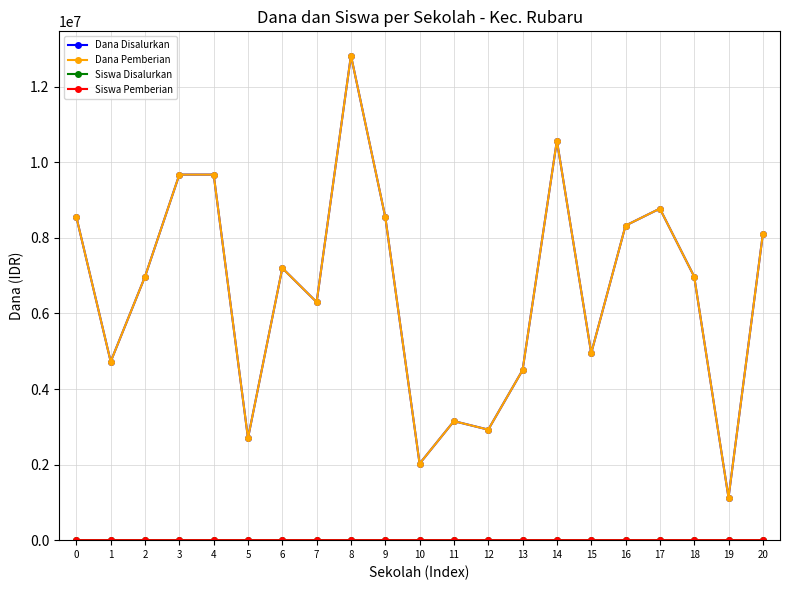

Reading left to right, extract all data points from this chart.

Dana Disalurkan: 0=8550000	1=4725000	2=6975000	3=9675000	4=9675000	5=2700000	6=7200000	7=6300000	8=12825000	9=8550000	10=2025000	11=3150000	12=2925000	13=4500000	14=10575000	15=4950000	16=8325000	17=8775000	18=6975000	19=1125000	20=8100000
Dana Pemberian: 0=8550000	1=4725000	2=6975000	3=9675000	4=9675000	5=2700000	6=7200000	7=6300000	8=12825000	9=8550000	10=2025000	11=3150000	12=2925000	13=4500000	14=10575000	15=4950000	16=8325000	17=8775000	18=6975000	19=1125000	20=8100000
Siswa Disalurkan: 0=22	1=11	2=22	3=24	4=23	5=7	6=17	7=18	8=36	9=22	10=9	11=8	12=7	13=11	14=28	15=11	16=30	17=21	18=16	19=3	20=20
Siswa Pemberian: 0=22	1=11	2=22	3=24	4=23	5=7	6=17	7=18	8=36	9=22	10=9	11=8	12=7	13=11	14=28	15=11	16=30	17=21	18=16	19=3	20=20